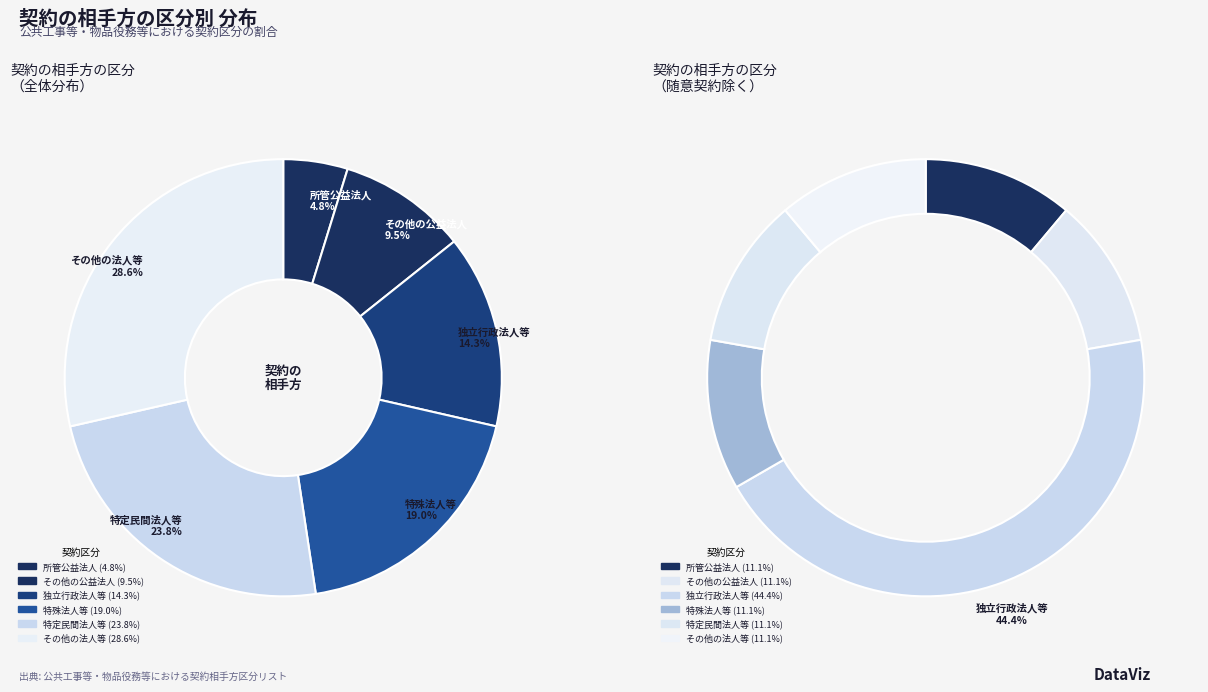

To the nearest percent, what portion does 独立行政法人等 represent?

14%